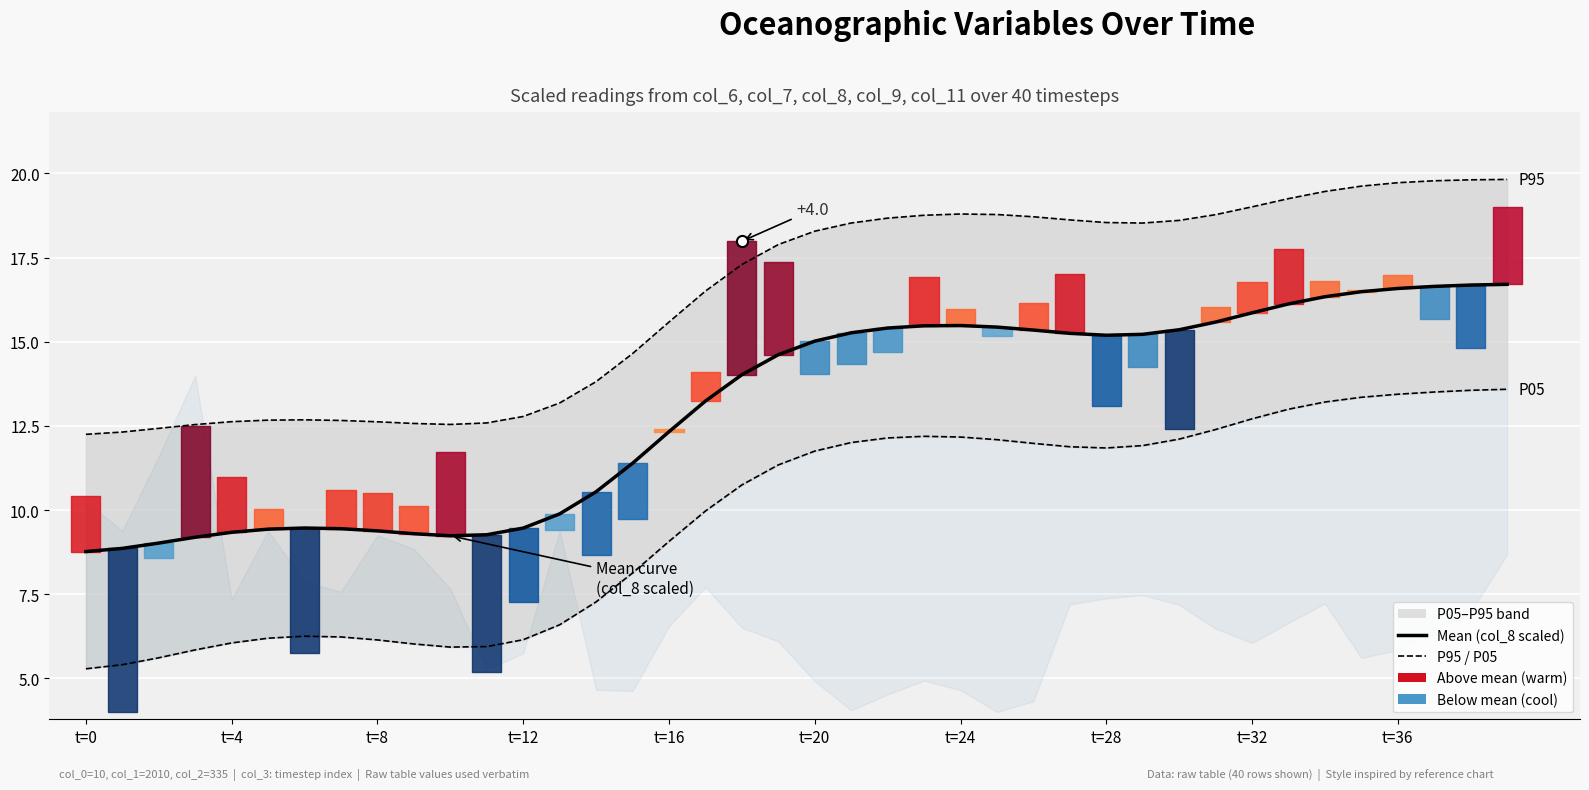

The Mean (col_8 scaled) series shows 5.8 at t=20. True or false?

False